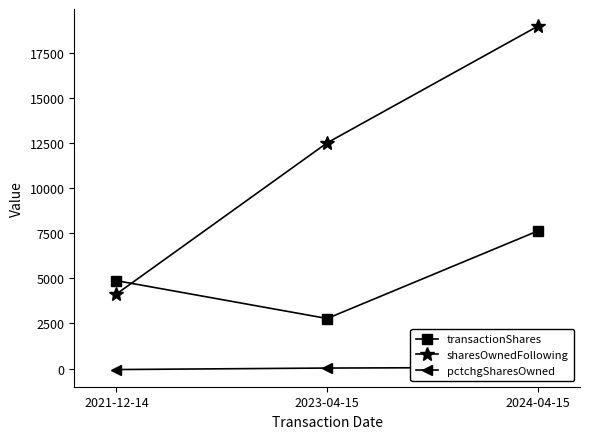

What is the total value across all series at 2021-12-14?

8940